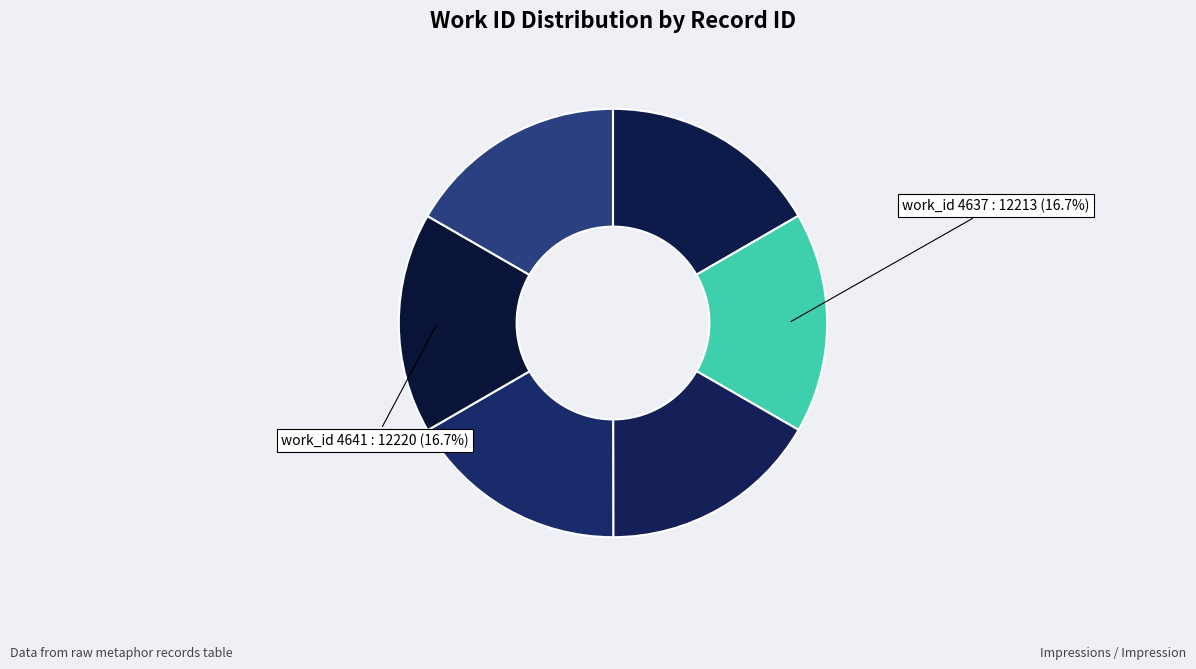

Which slice is the largest?

4643